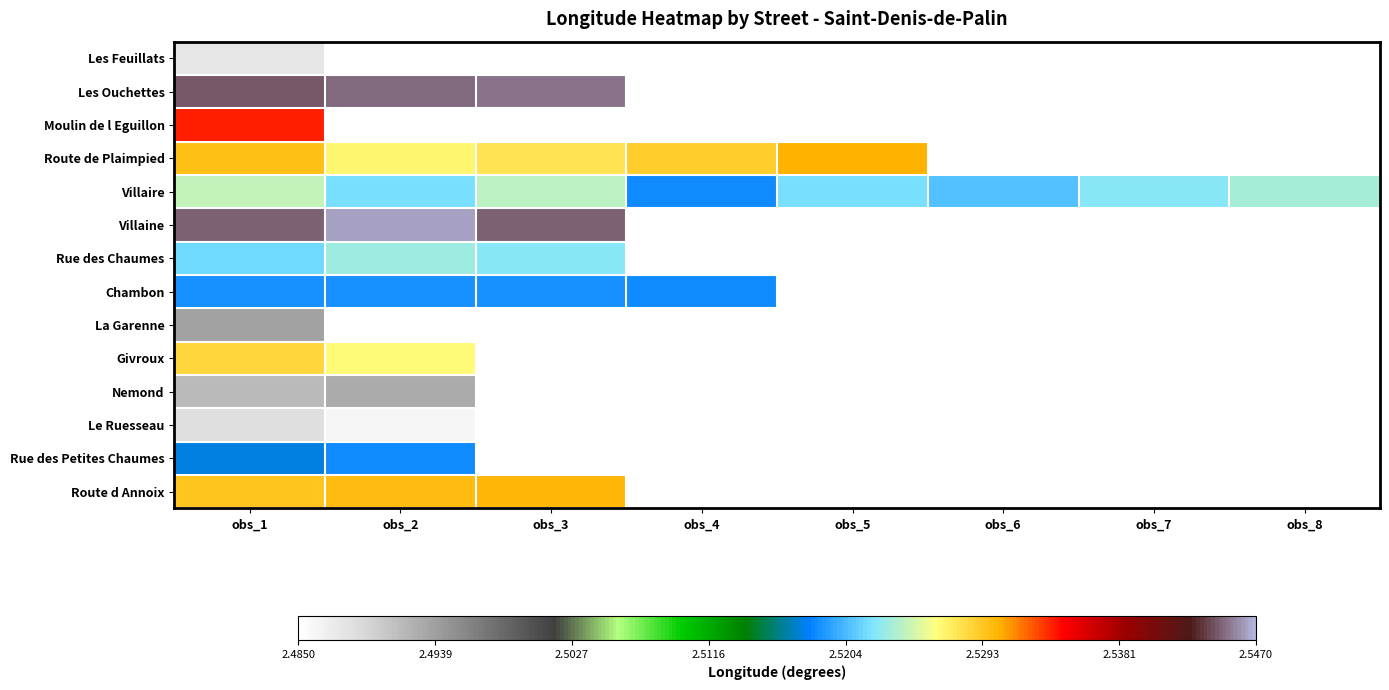

List the series in order of their peak value, lowest first.

Les Feuillats, Le Ruesseau, Nemond, La Garenne, Rue des Petites Chaumes, Chambon, Rue des Chaumes, Villaire, Givroux, Route d Annoix, Route de Plaimpied, Moulin de l Eguillon, Les Ouchettes, Villaine